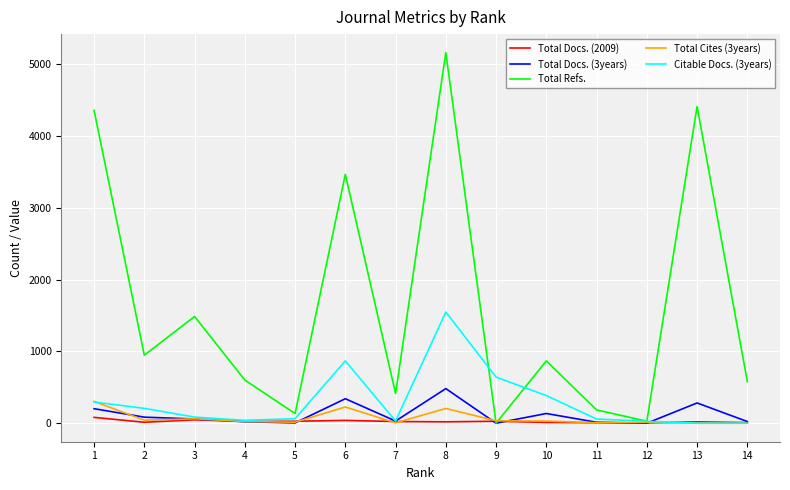

Where is Citable Docs. (3years) nearest to the value 774?

6